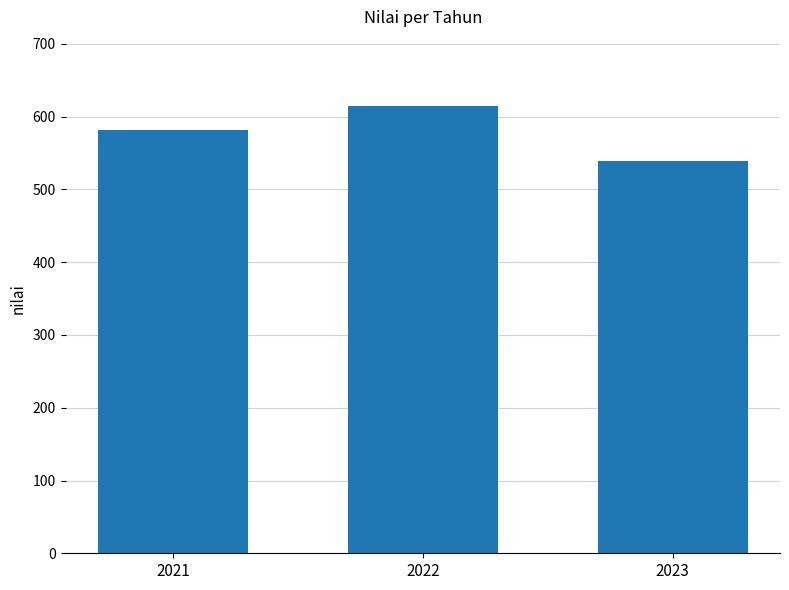

What is the maximum value shown in the chart?

615